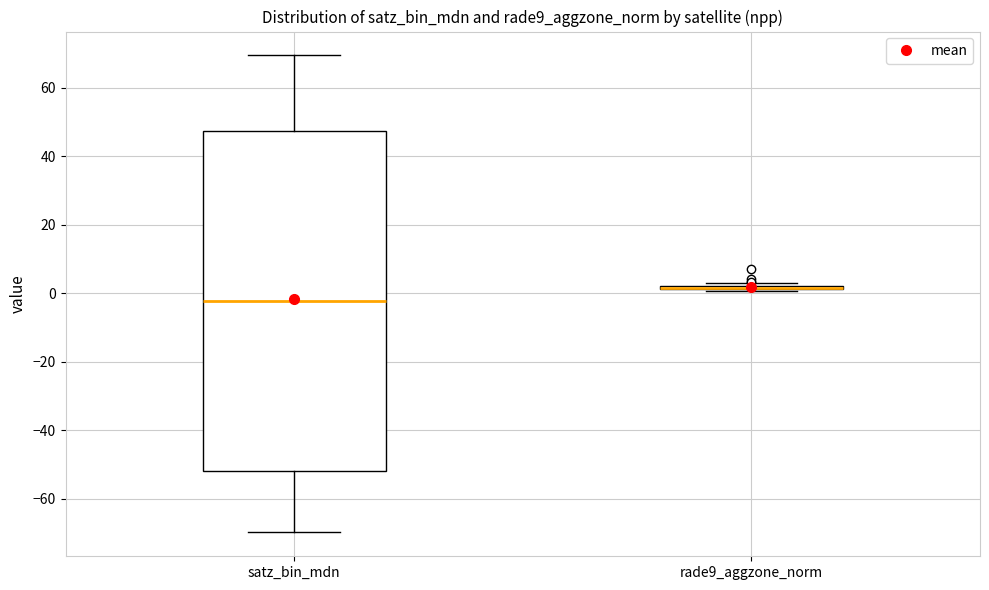

Reading left to right, transcribe this box plot: for each box, give where its median line is, the range the box spans, and where its two whiskers end, as read against the y-axis. The values are not printed on the chart, so give them approximately, as read against the axis.

satz_bin_mdn: median -2, box -52 to 48, whiskers -70 to 70
rade9_aggzone_norm: box collapsed to a line at 2, whiskers 0 to 4